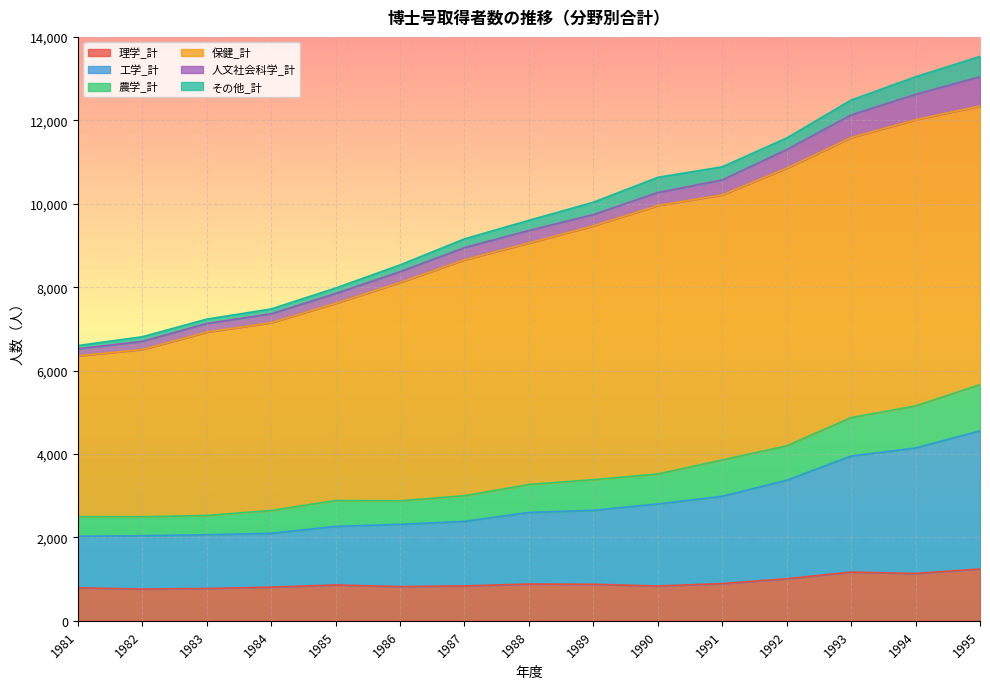

What is the maximum value for 理学_計?

1243